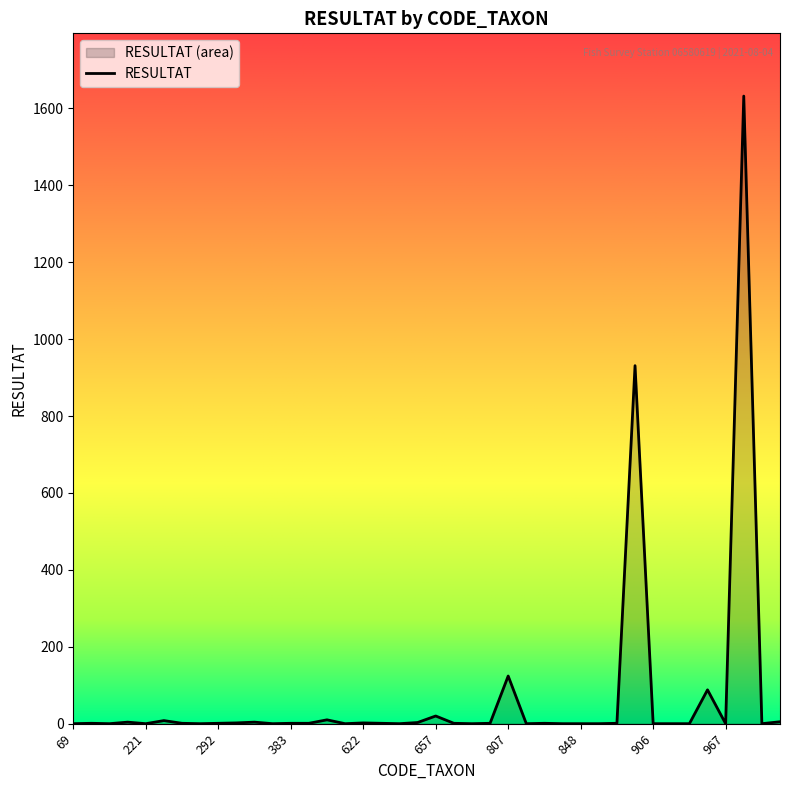

The value at 908 is 788. True or false?

False